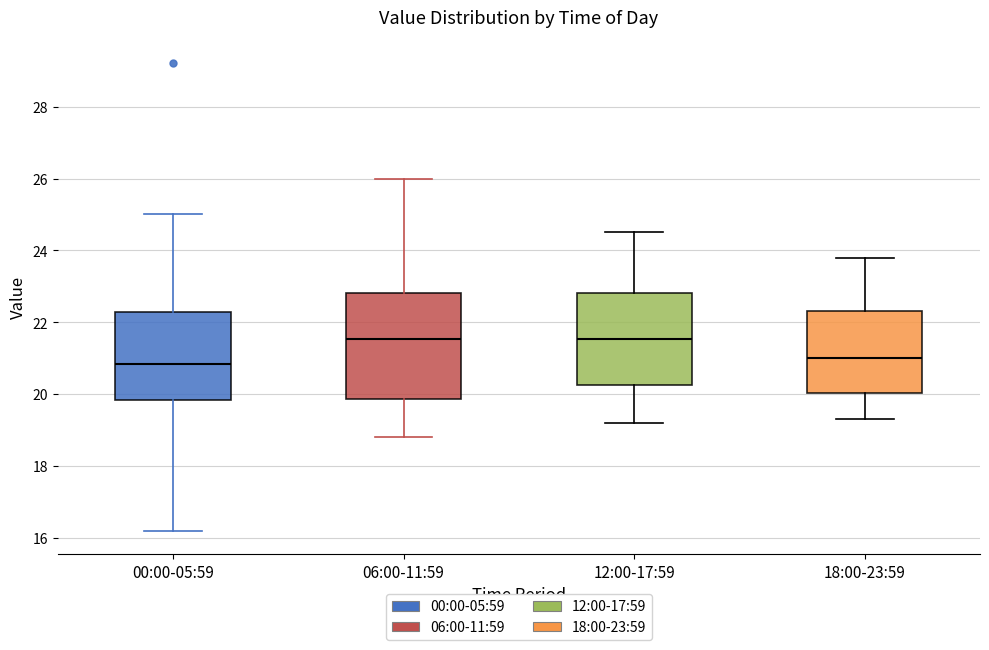

Reading left to right, read every box against the y-axis: the position of its median line, the range the box covers, and the ends of its whiskers. The values are not printed on the chart, so give them approximately, as read against the axis.

00:00-05:59: median 20.8, box 19.8 to 22.4, whiskers 16.2 to 25.0
06:00-11:59: median 21.6, box 19.8 to 22.8, whiskers 18.8 to 26.0
12:00-17:59: median 21.6, box 20.2 to 22.8, whiskers 19.2 to 24.6
18:00-23:59: median 21.0, box 20.0 to 22.4, whiskers 19.4 to 23.8